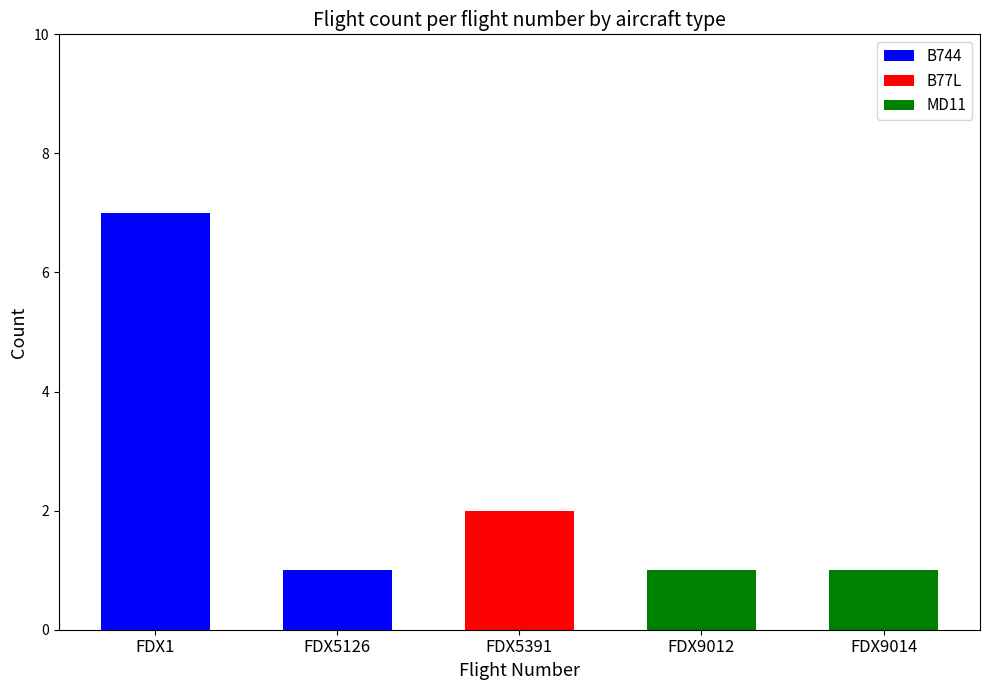

At which category is the sum across all series the highest?

FDX1